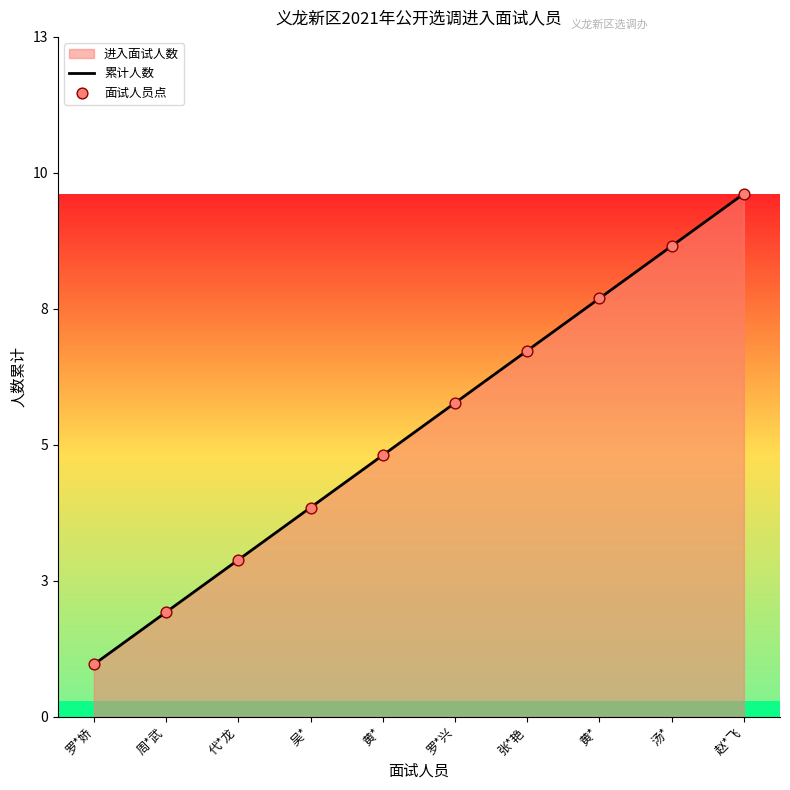

At how many categories does at least one series exceed 3?

7